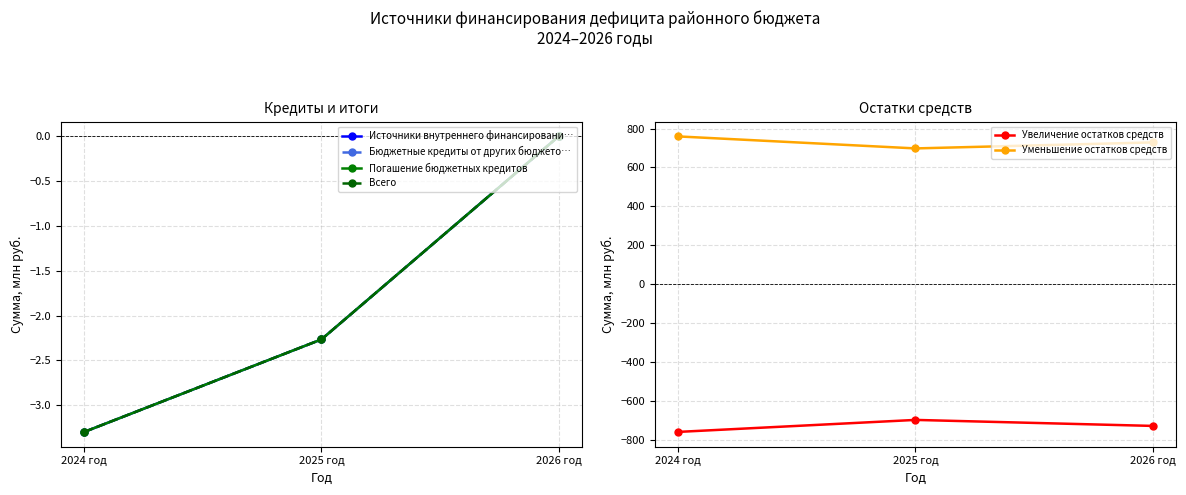

Where does the Увеличение остатков средств series first go above -728?

2025 год